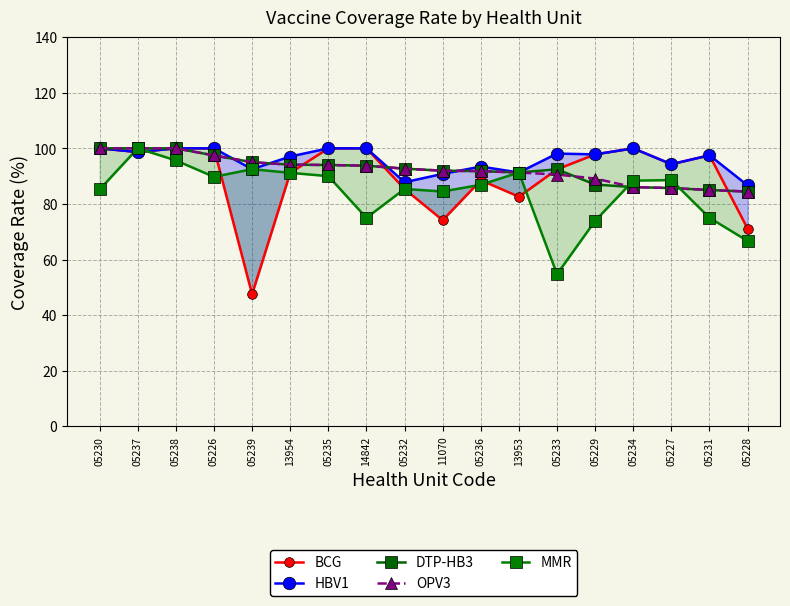

The value of HBV1 at 05231 is 32.8. True or false?

False